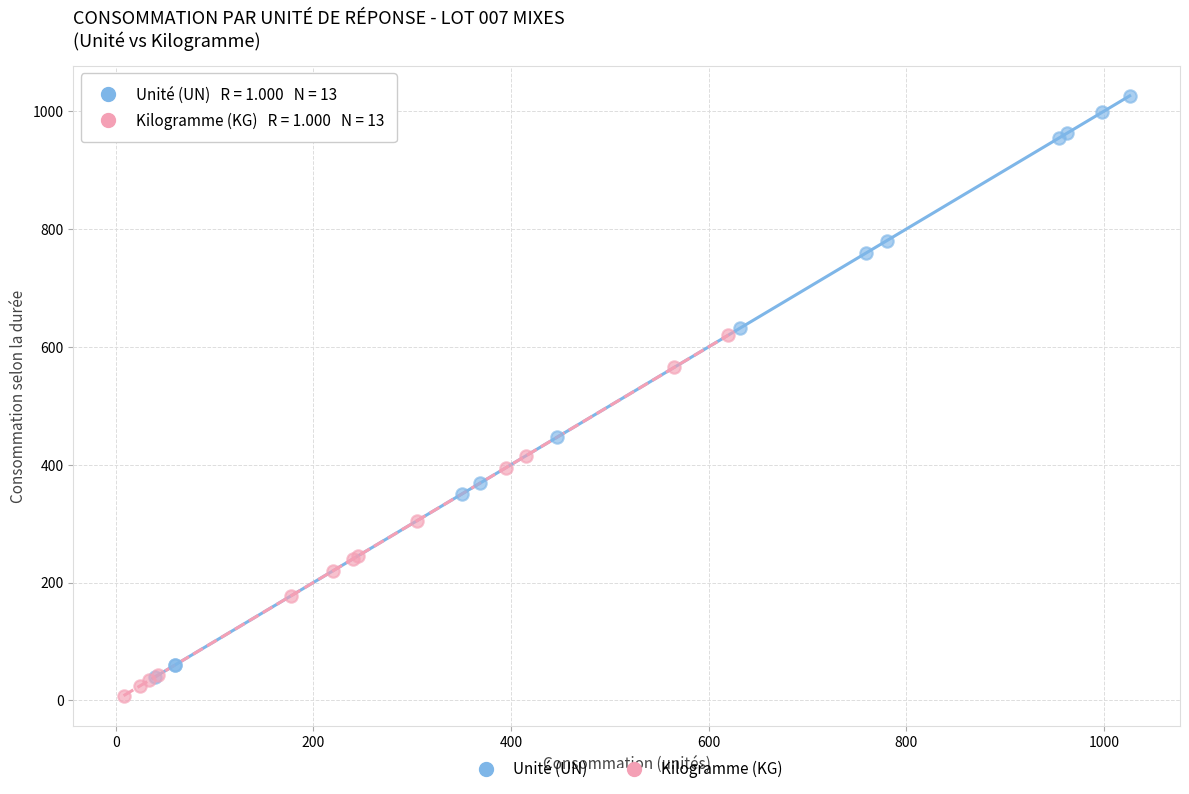

What are all the series names shown in the legend?

Unité (UN), Kilogramme (KG)